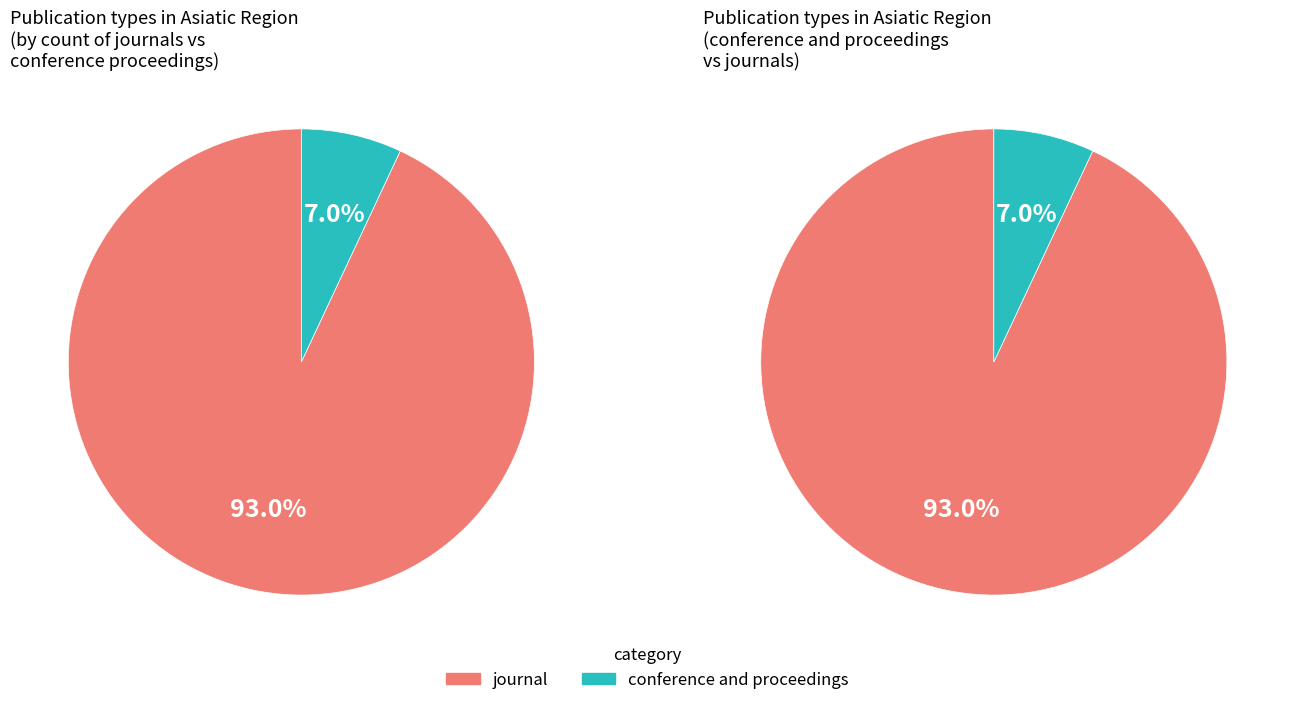

To the nearest percent, what is the average slice percentage?

50%